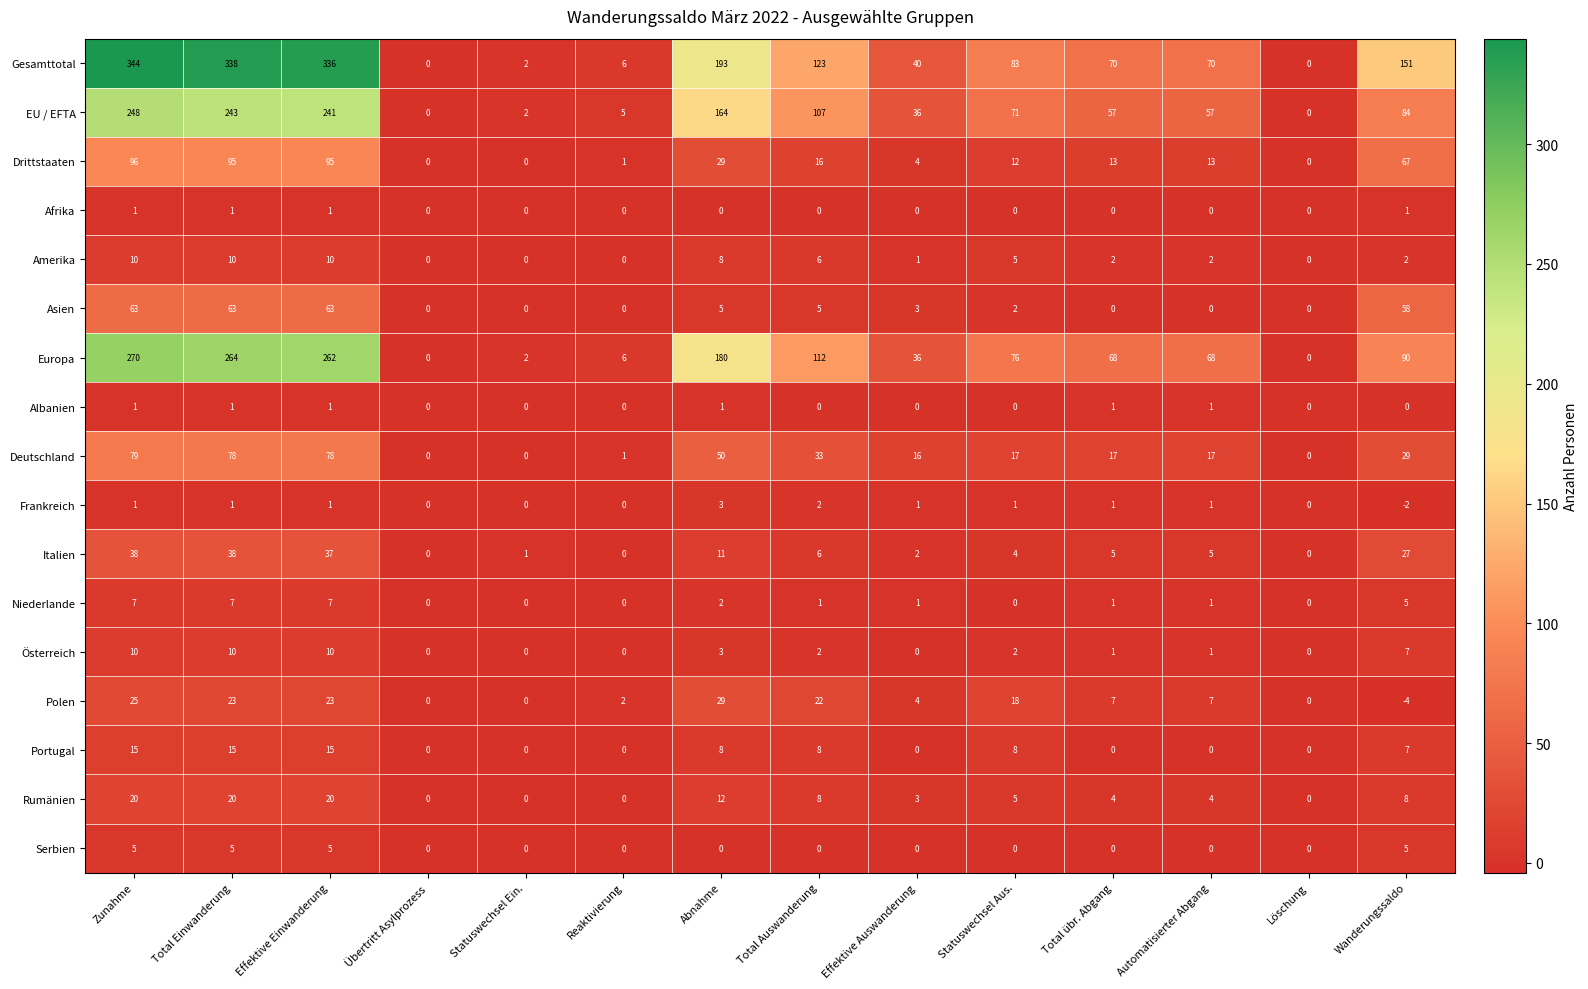

At which label is EU / EFTA closest to 124?

Total Auswanderung